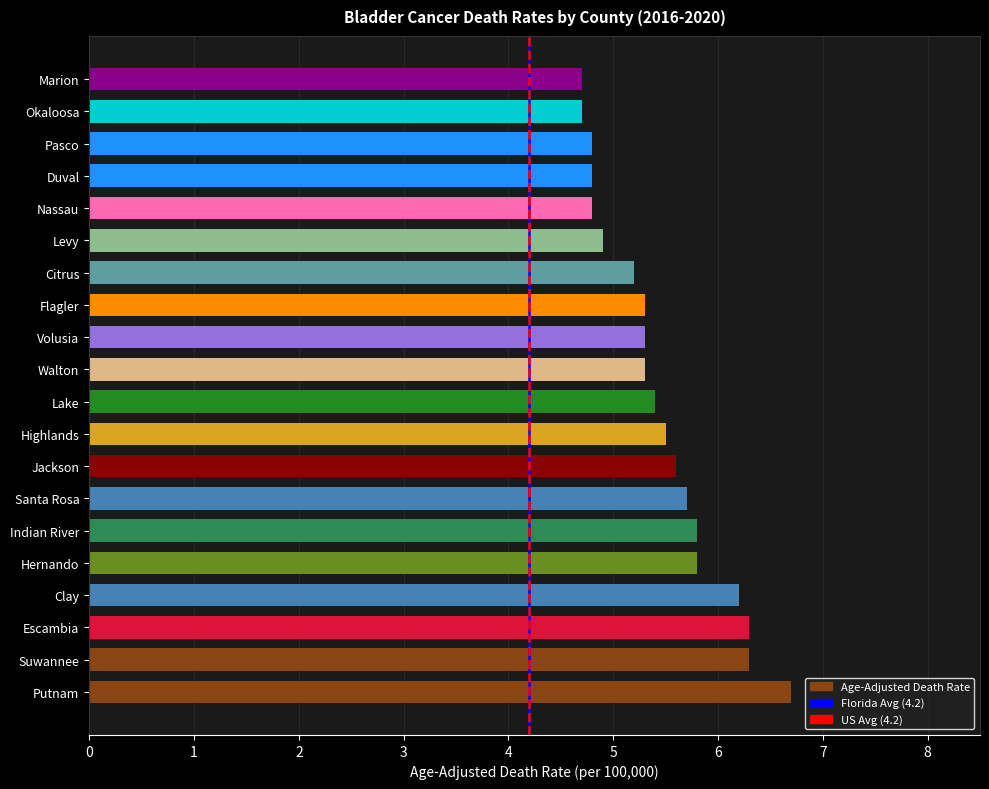

What is the maximum value shown in the chart?

6.7